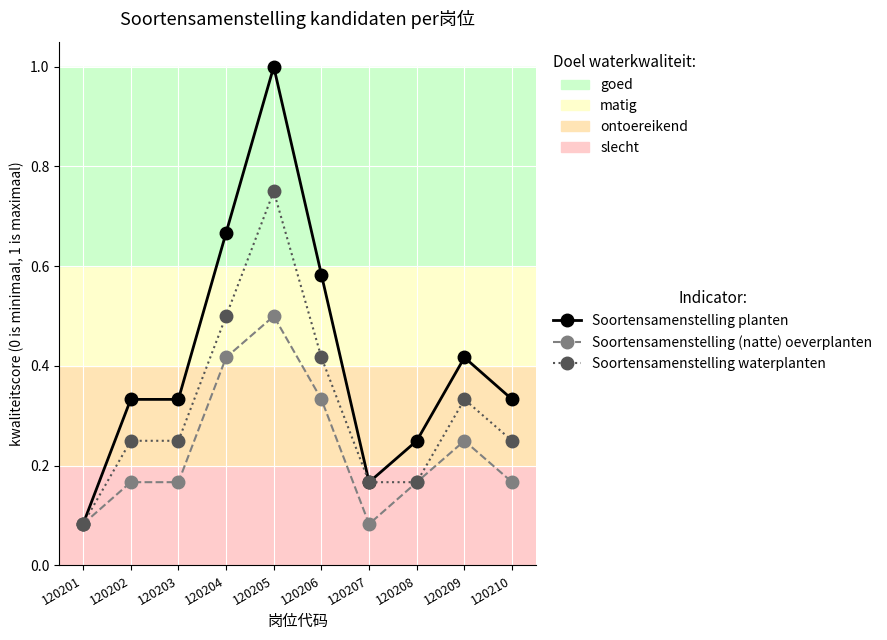

List the series in order of their overall mean, highest first.

Soortensamenstelling planten, Soortensamenstelling waterplanten, Soortensamenstelling (natte) oeverplanten